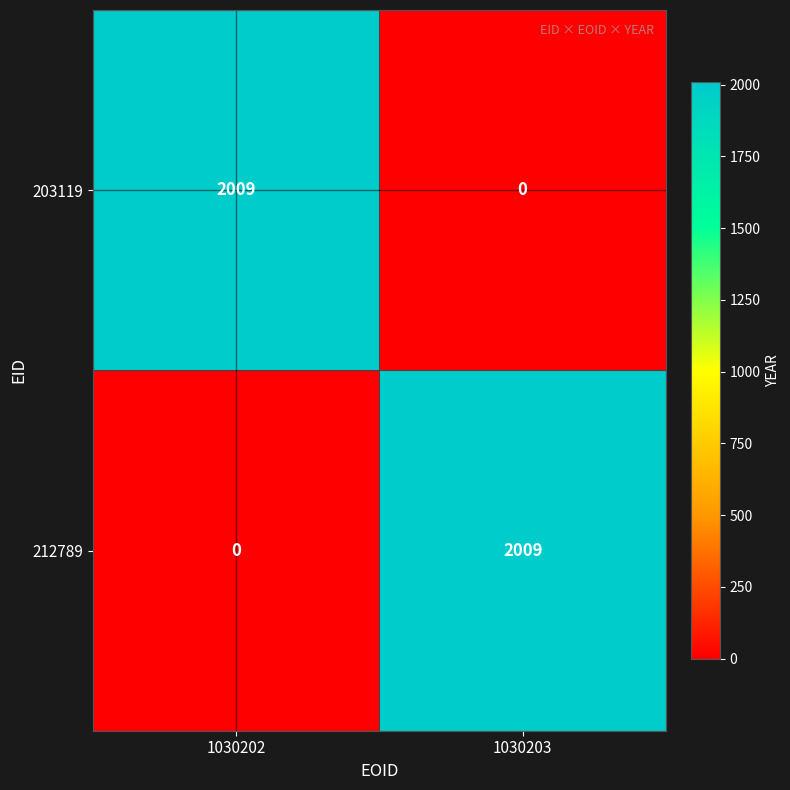

Count the number of categories in the chart.

2